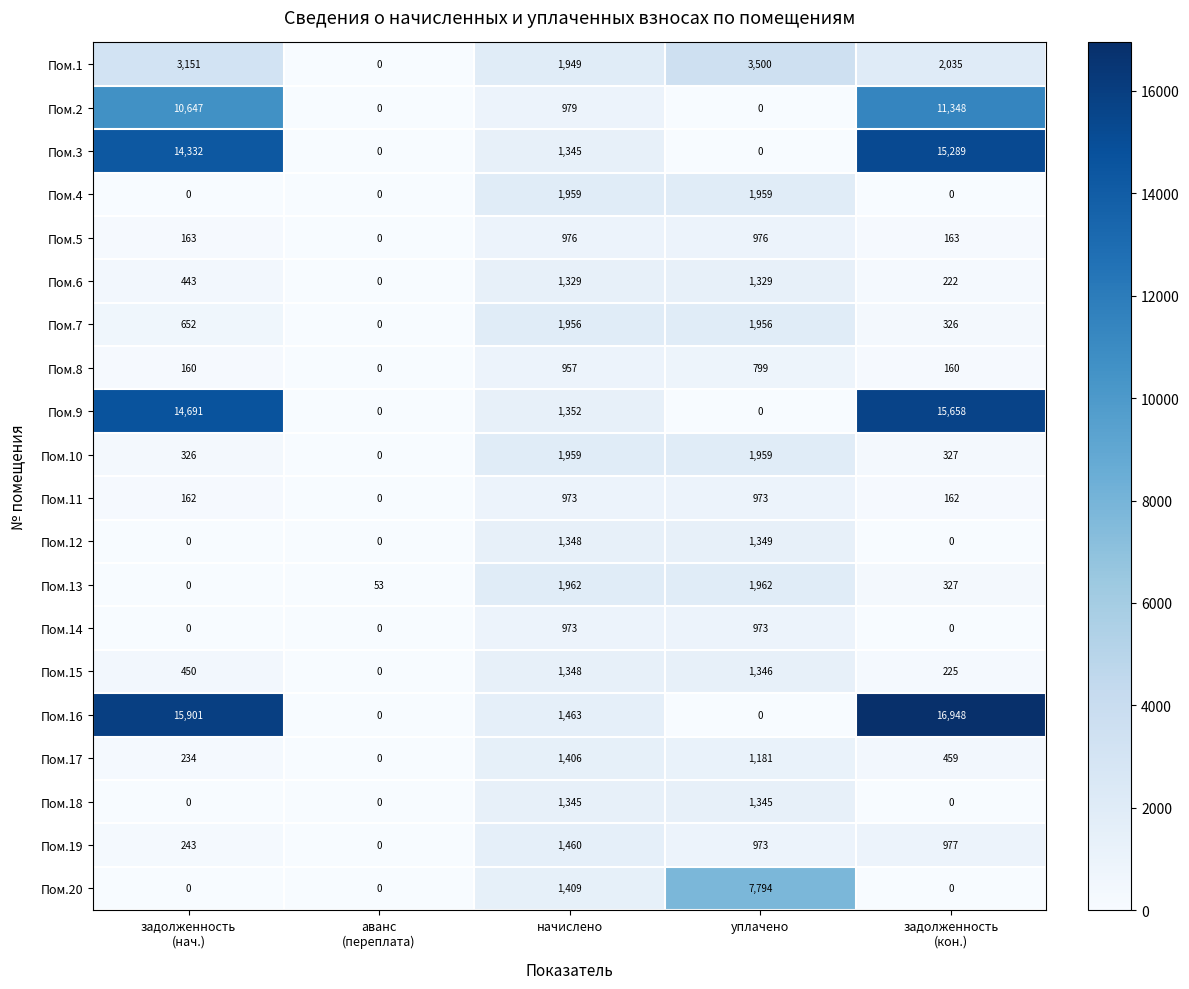

Which series has the widest spread of values?

Пом.16